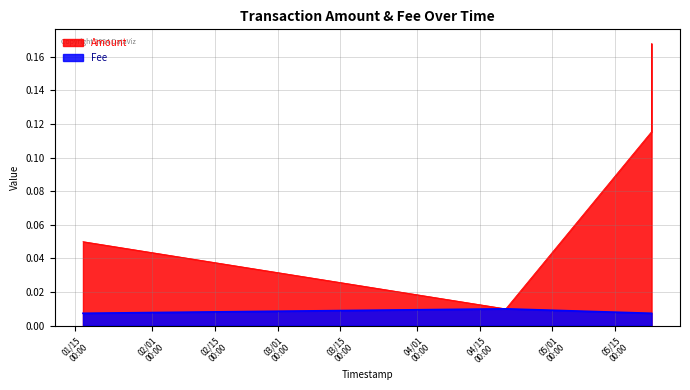

What is the total value across all series at 2019-05-23 03:27:06?

0.2